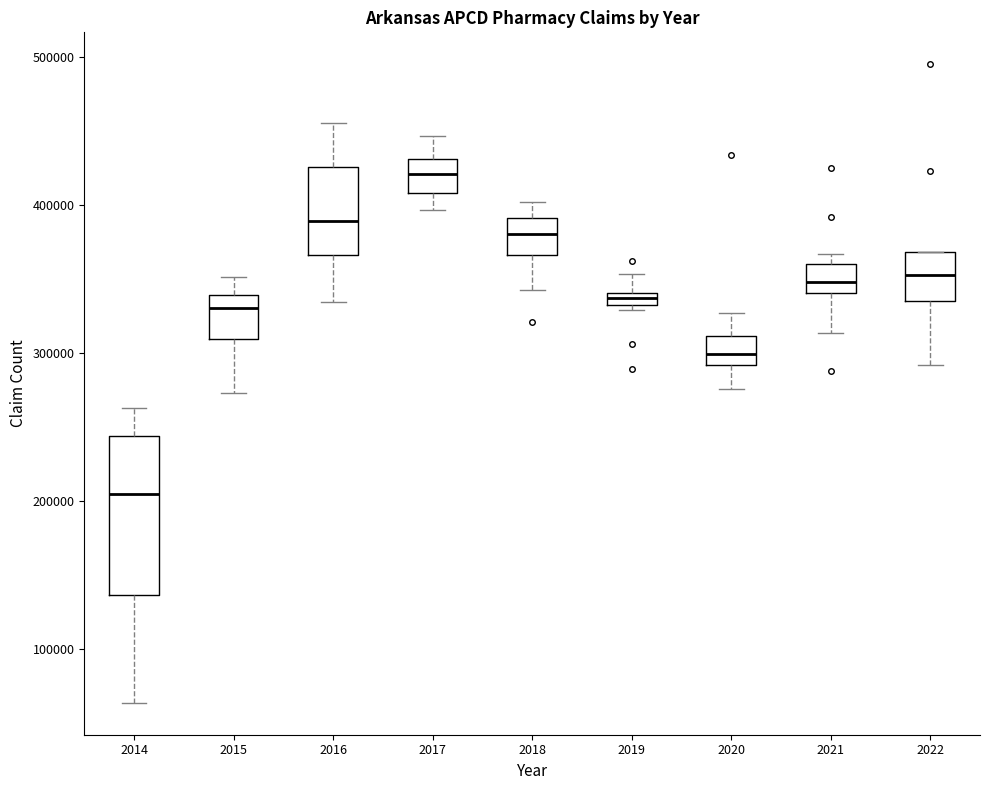

Comparing the boxes themselves (not the whiskers), which one is the tallest?

2014